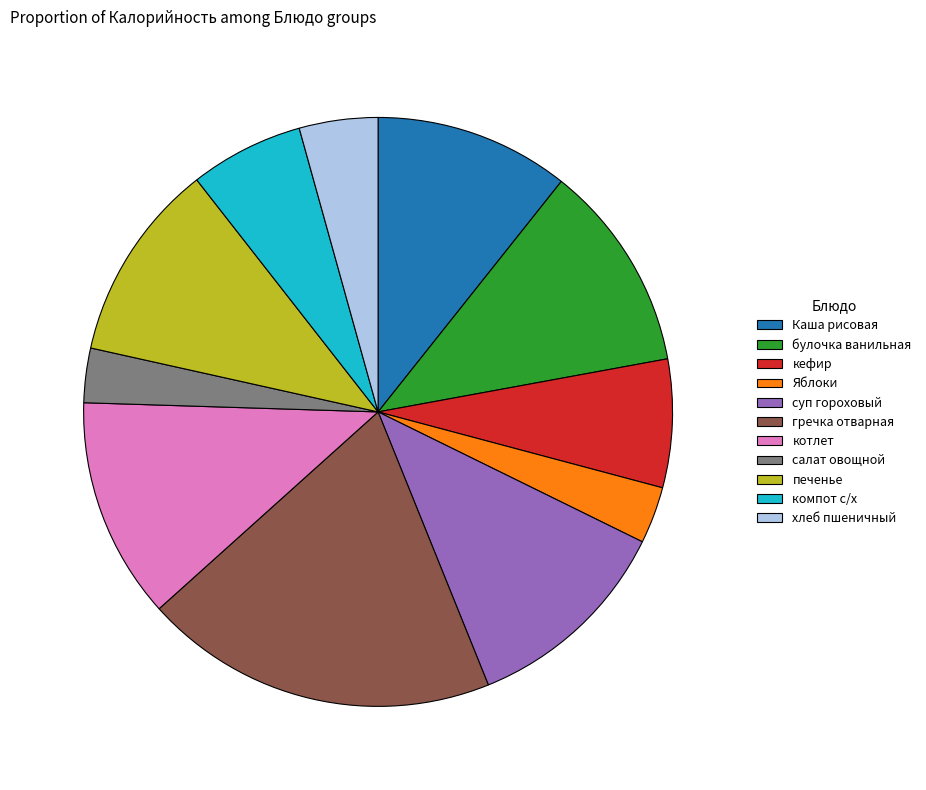

Between гречка отварная and суп гороховый, which is larger?

гречка отварная